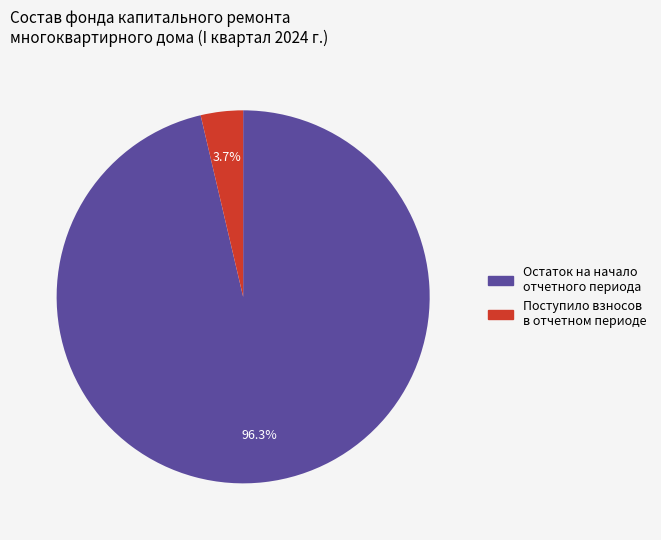

Is there any slice that represents more than half of the pie?

Yes